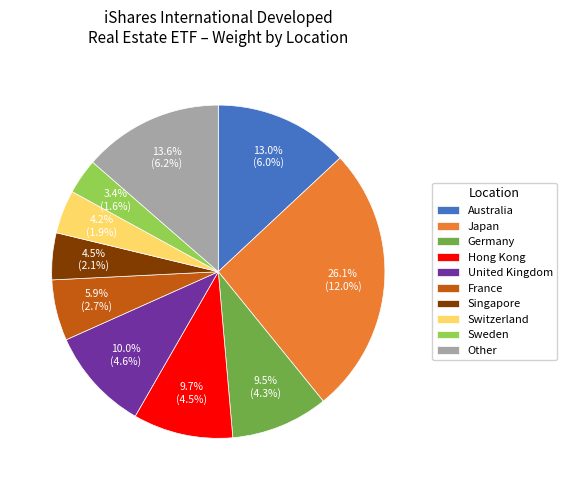

The Australia slice represents 2% of the pie. True or false?

False